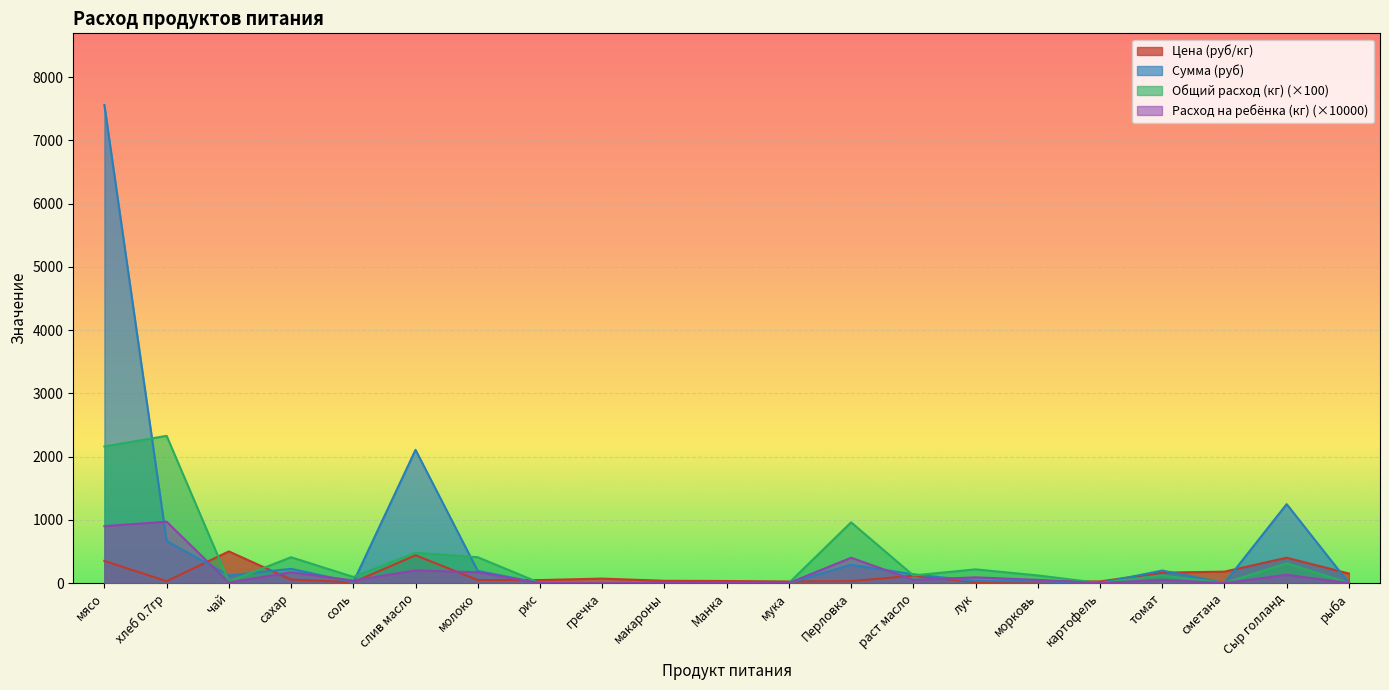

How many data points in Расход на ребёнка (кг) are less than 50?

10